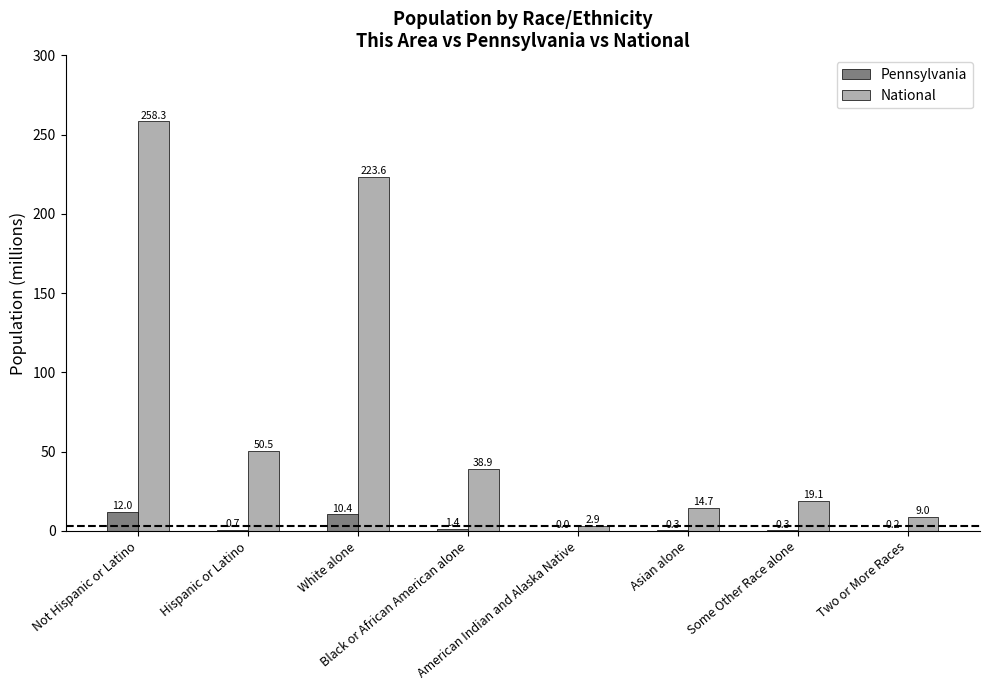

What is the difference between the Pennsylvania values at Some Other Race alone and White alone?

10.1